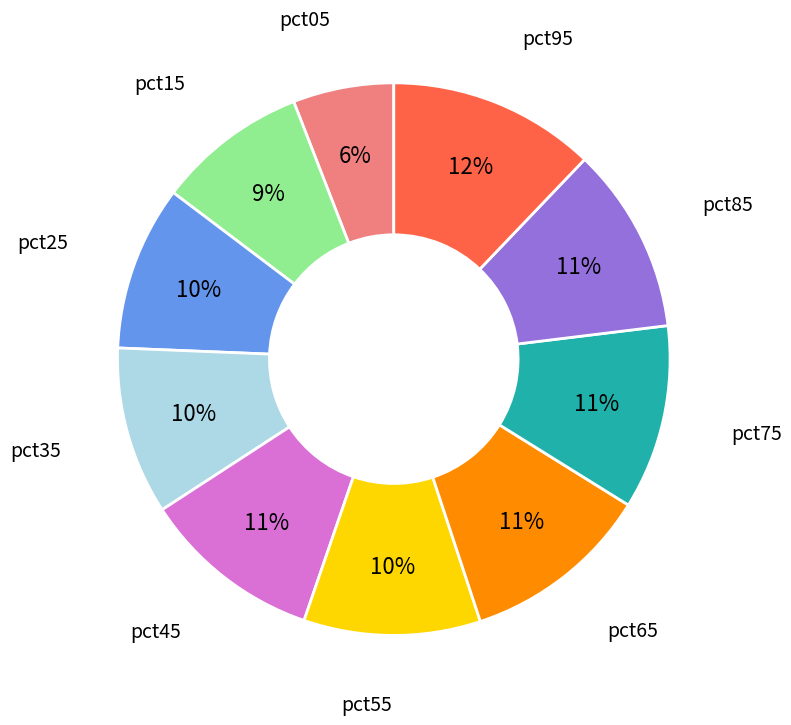

To the nearest percent, what is the difference between the pct65 and pct05 slice percentages?

5%